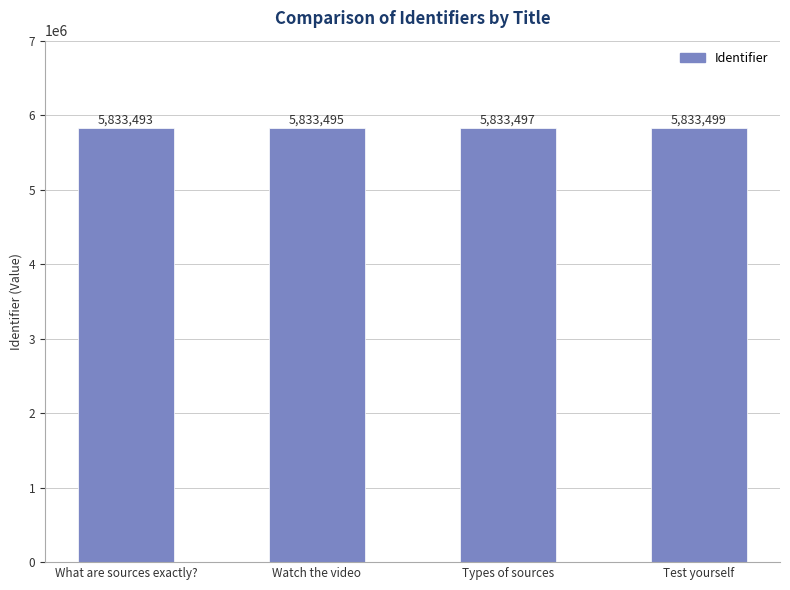

What is the label of the 4th bar from the right?

What are sources exactly?